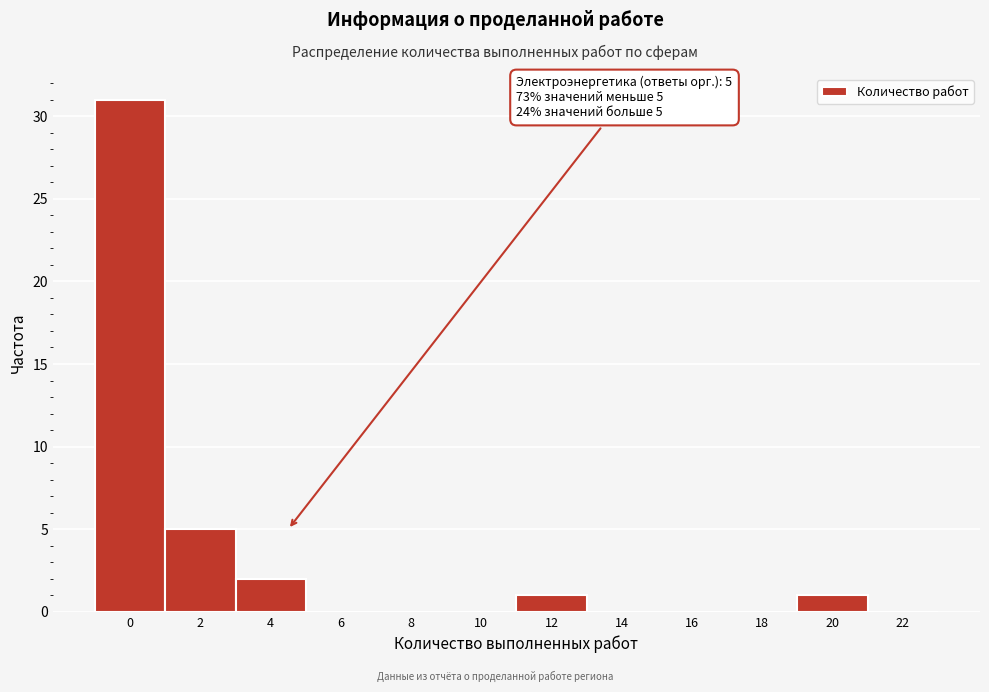

Reading left to right, list all the values displayed in this chart.

0=31	2=5	4=2	6=0	8=0	10=0	12=1	14=0	16=0	18=0	20=1	22=0